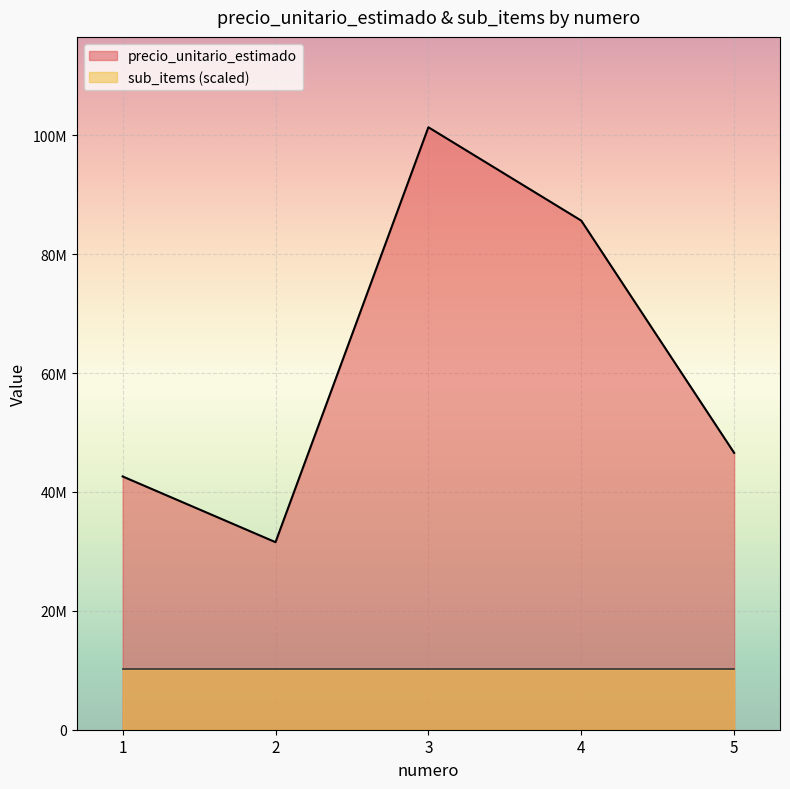

The value at 2 is 48216049. True or false?

False